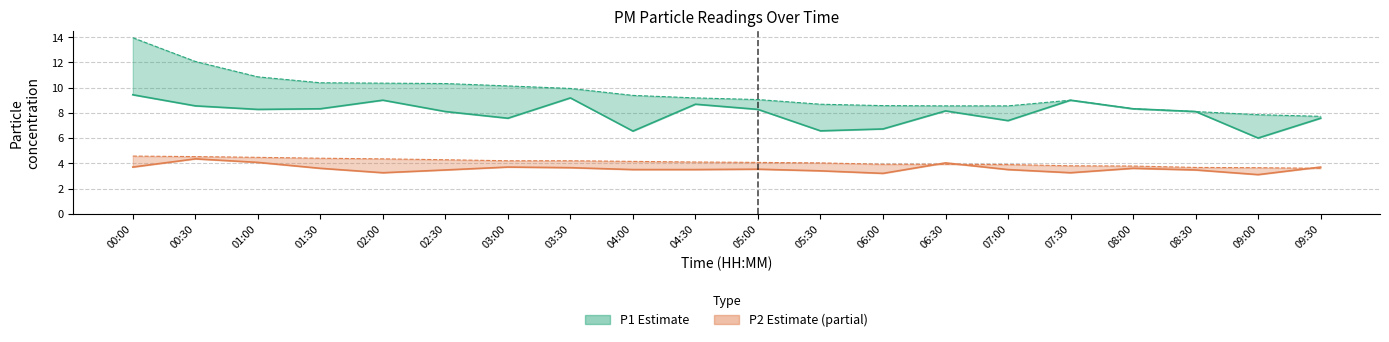

Is this an area chart (filled region under the line)?

No